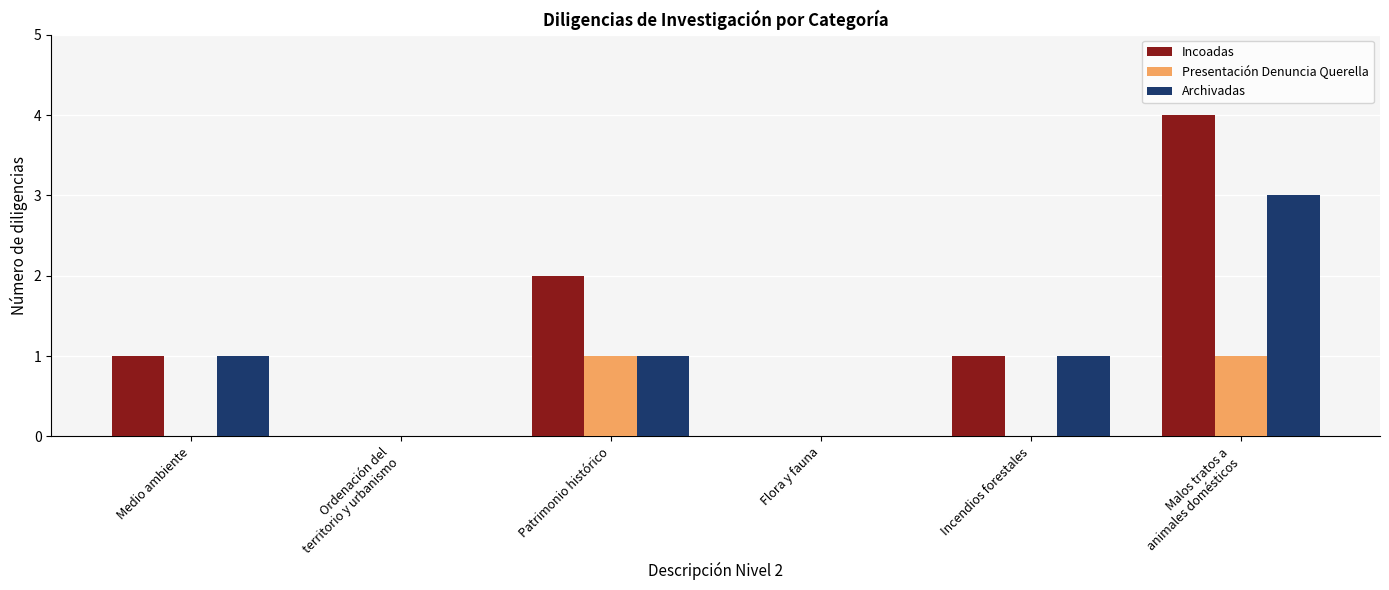

What is the sum of all Archivadas values?

6